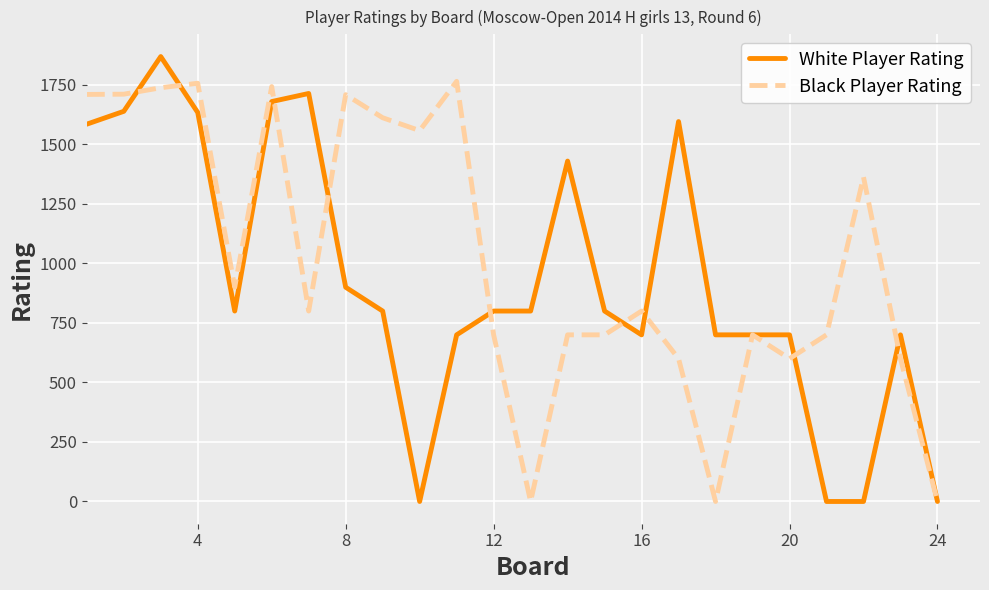

What are all the series names shown in the legend?

White Player Rating, Black Player Rating